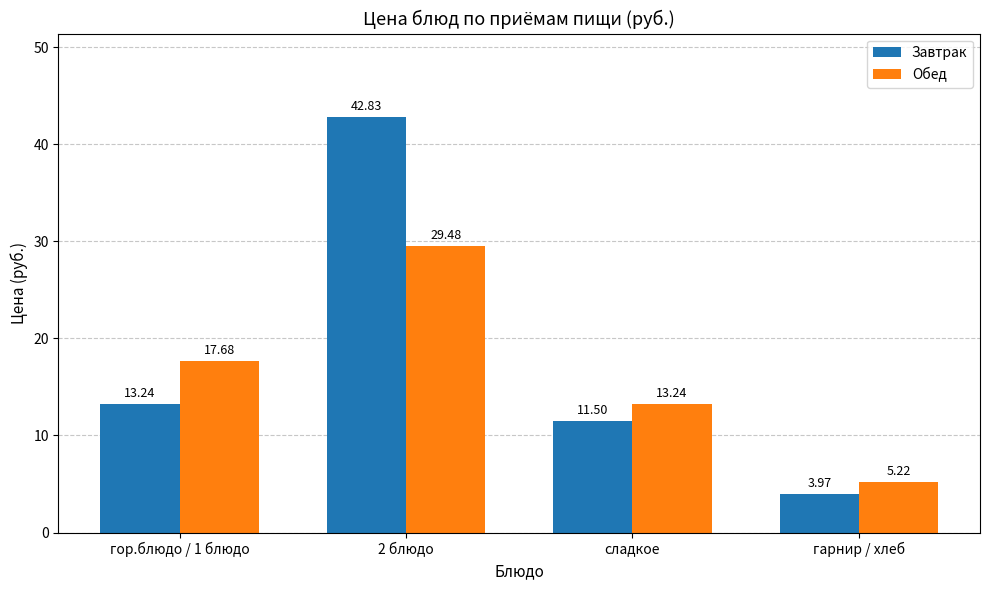

How many bars are there in total?

8